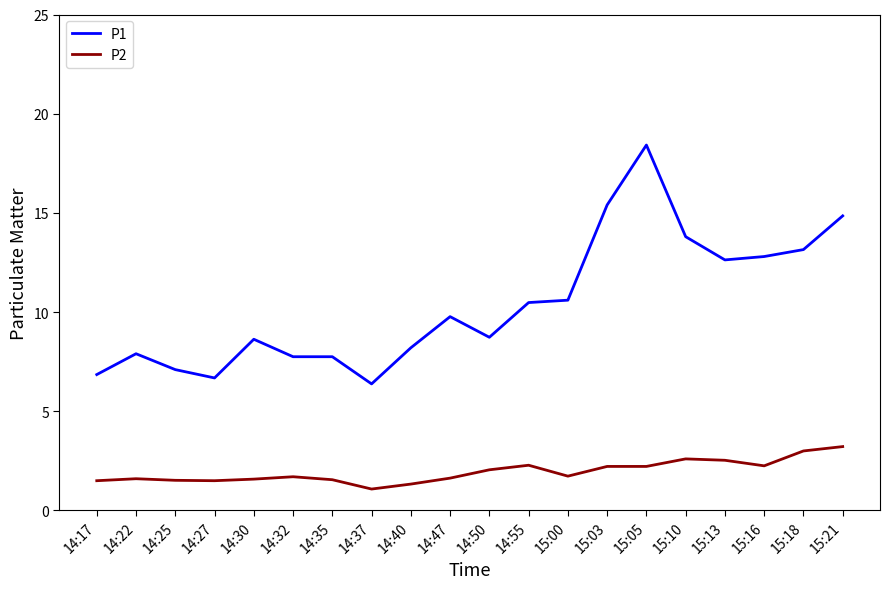

True or false: P1 and P2 intersect in this chart.

False